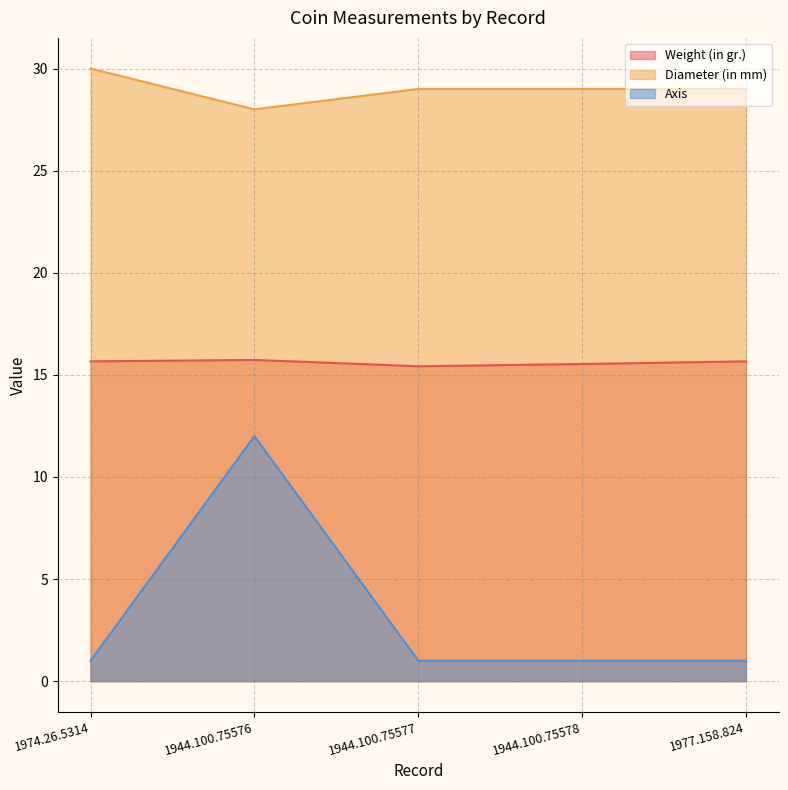

The Axis series shows 1.0 at 1944.100.75577. True or false?

True